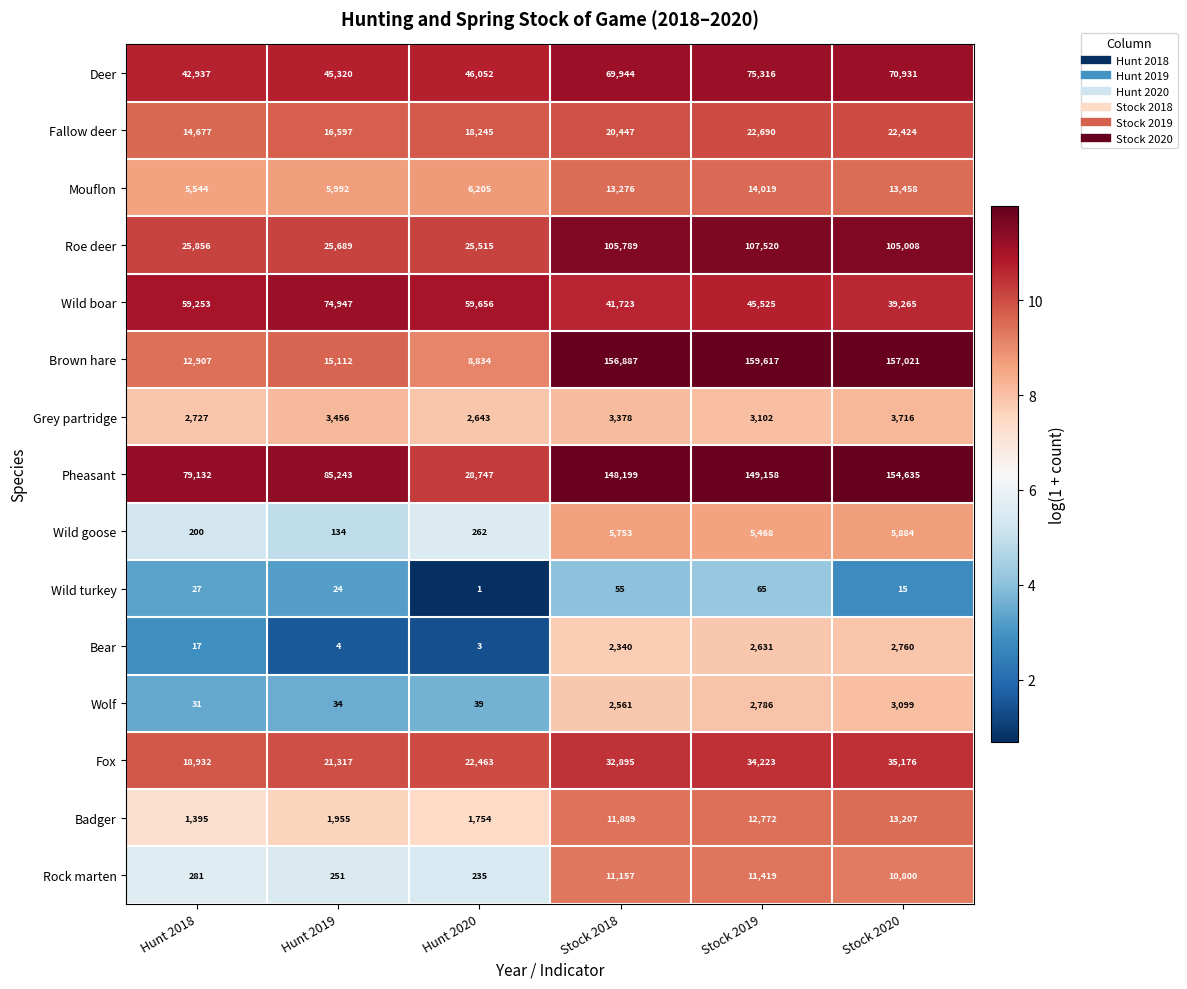

Where is Wild turkey nearest to the value 33?

Hunt 2018